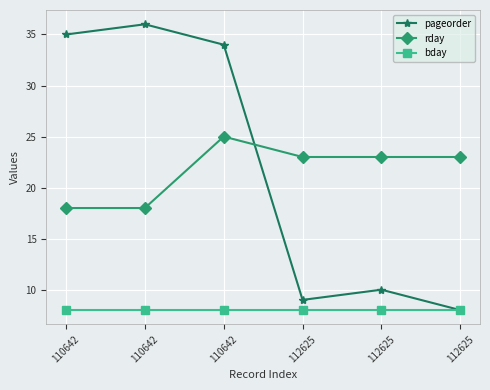

What is the difference between the second highest and second lowest values in the rday series?

5